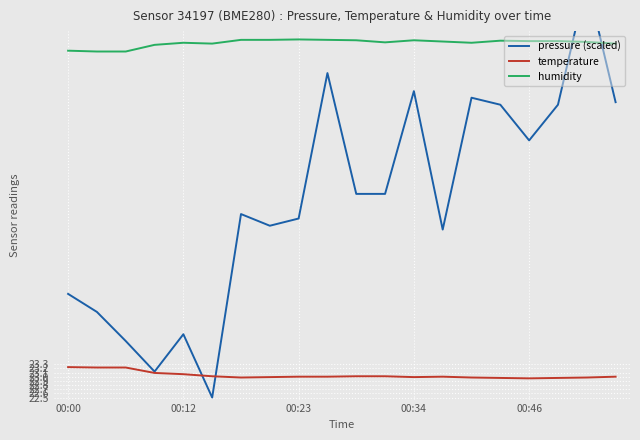

Is it true that temperature equals 23.0 at 00:46?

True